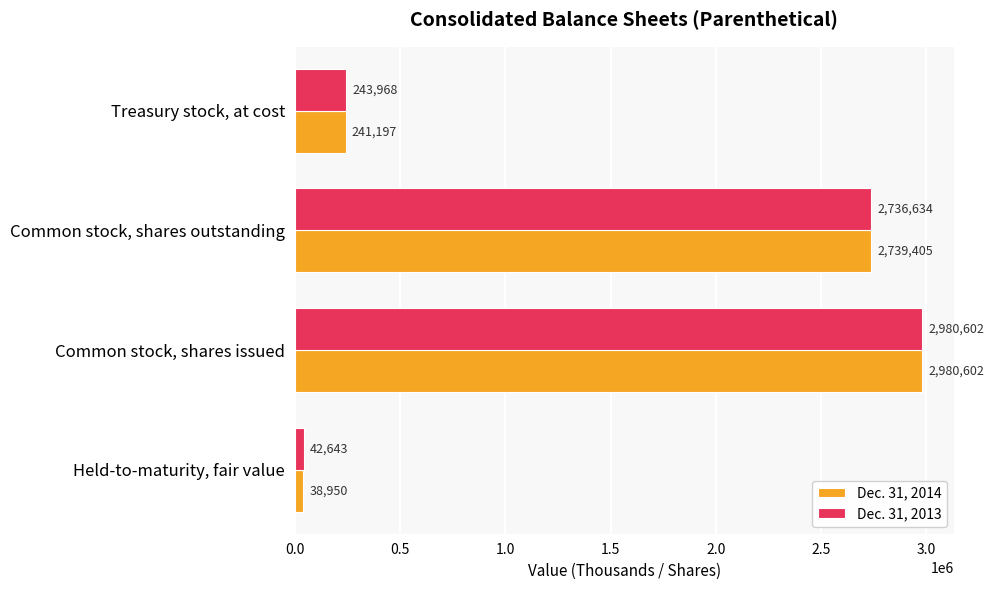

What value does the Dec. 31, 2014 series have at Common stock, shares outstanding?

2739405